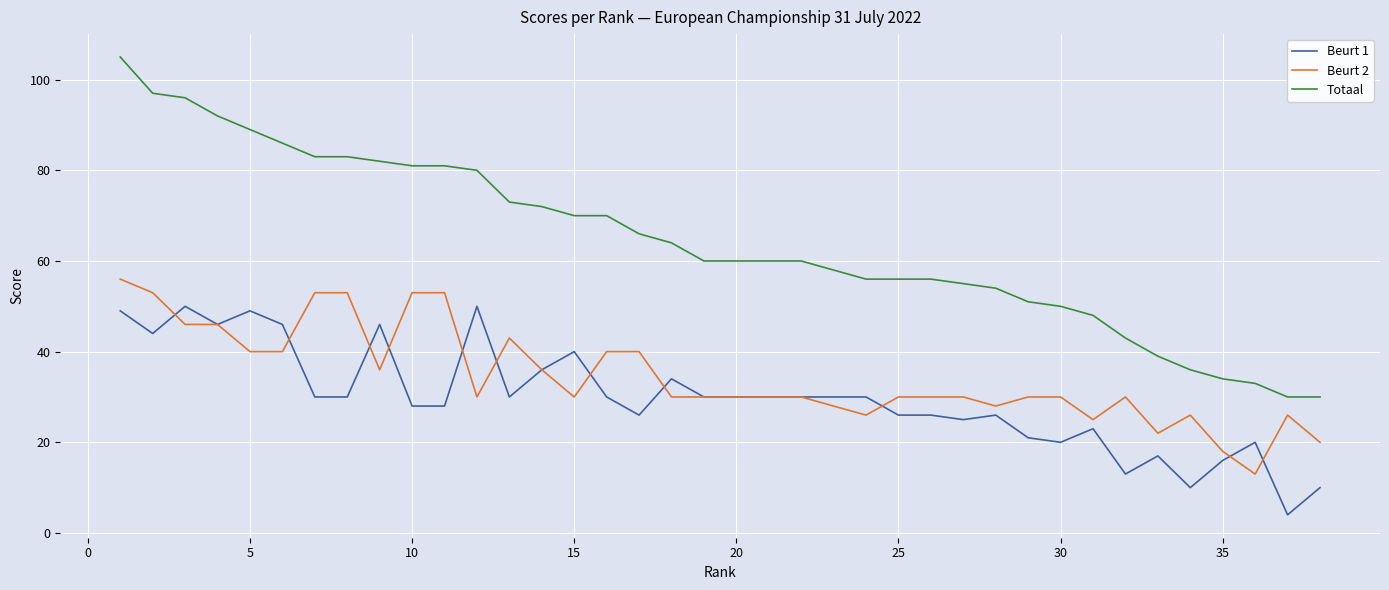

Which series has the largest total across all categories?

Totaal